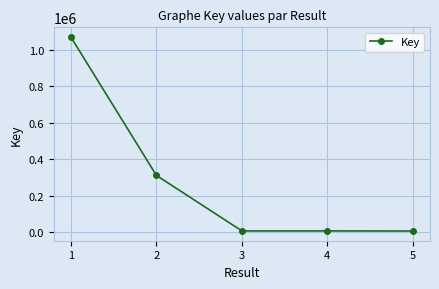

True or false: there are more than 2 points higher than both neighbors.

False